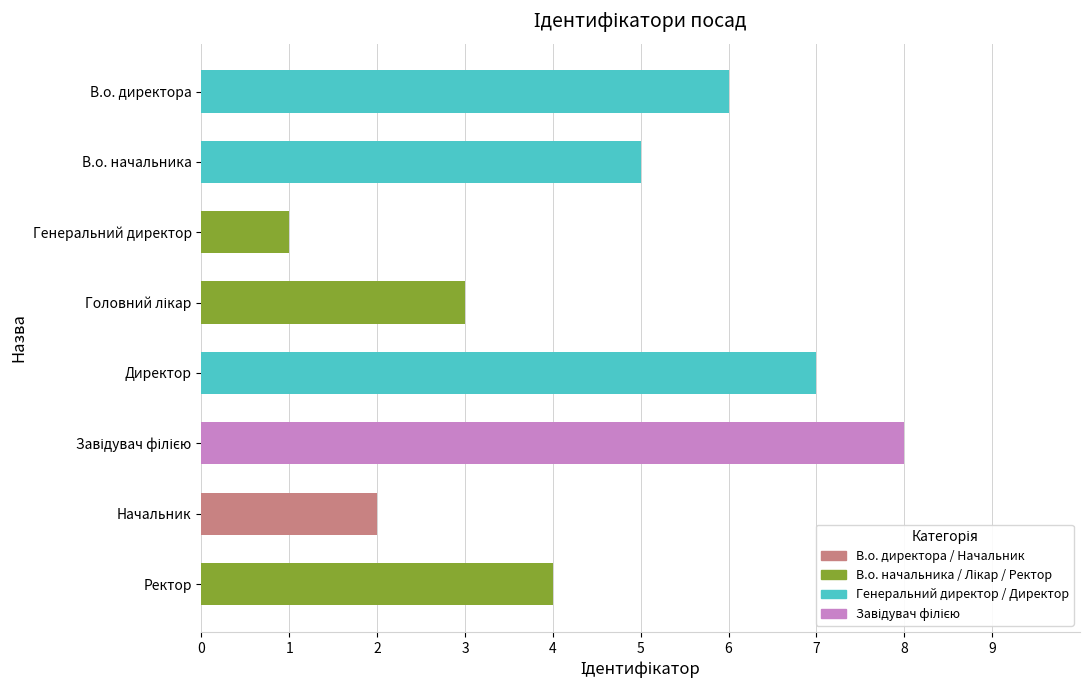

What is the sum of all values?

36